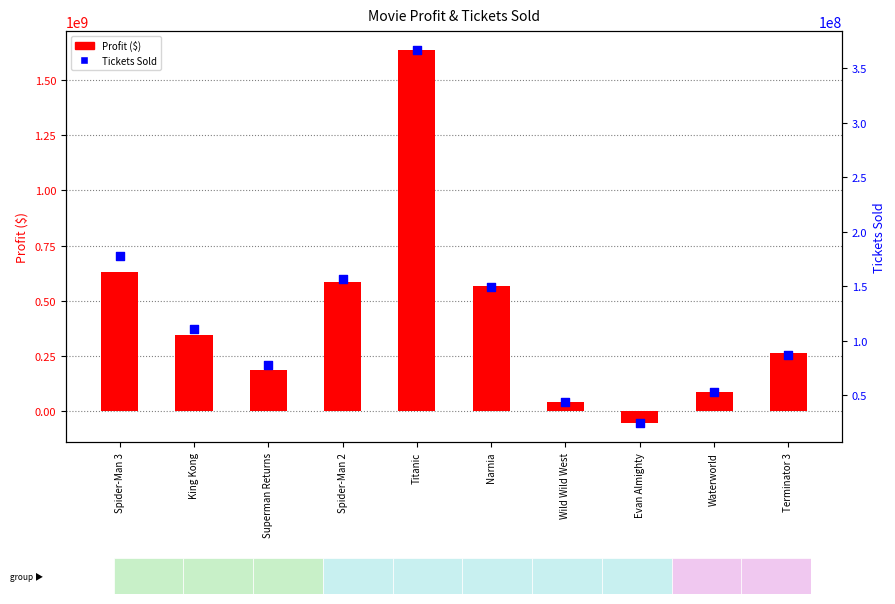

At how many categories does at least one series exceed 1390000481?

1